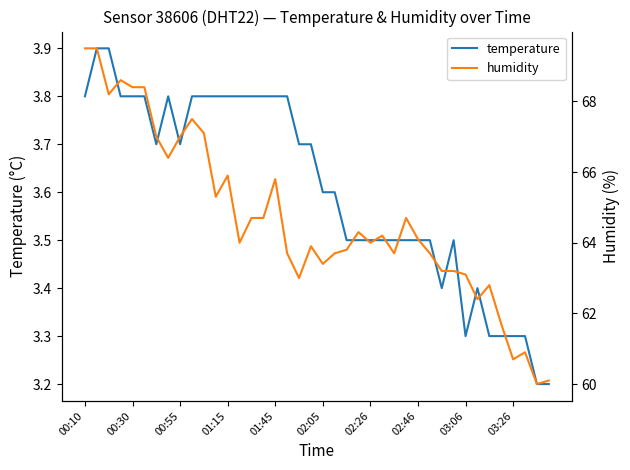

What is the average value of the humidity series?

64.7